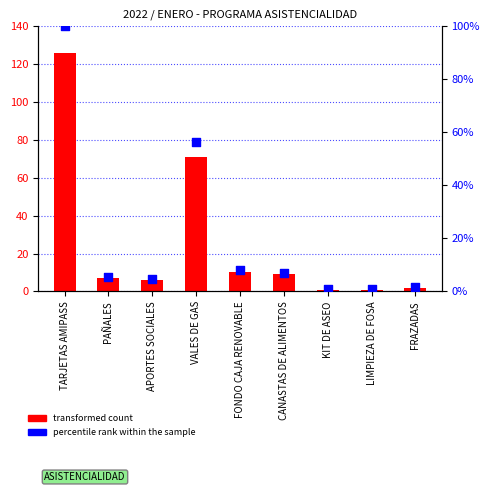

What is the total value across all series at APORTES SOCIALES?

10.8